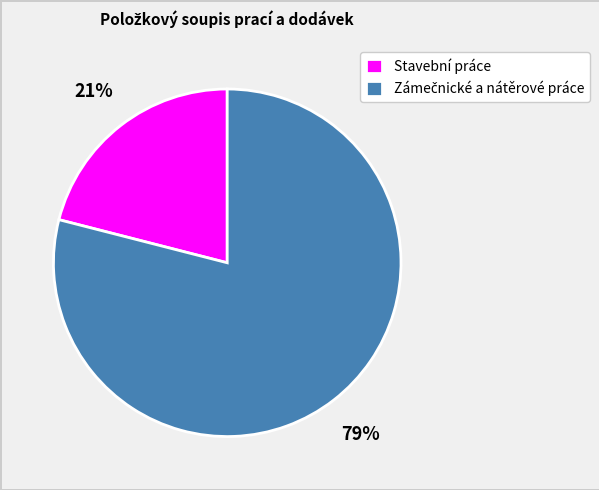

What is the smallest slice in the pie chart?

Stavební práce